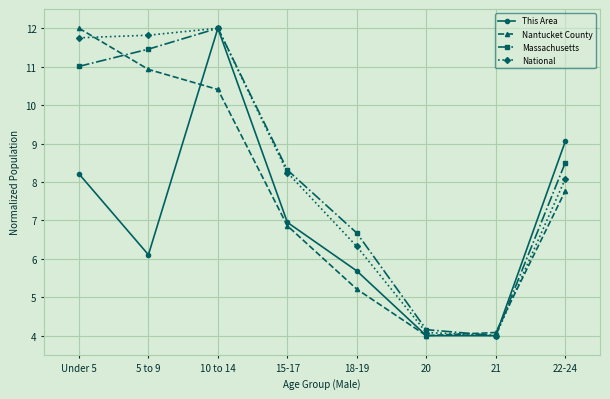

Reading left to right, list all the values displayed in this chart.

This Area: 8.2	6.1	12.0	6.9	5.7	4.0	4.0	9.1
Nantucket County: 12.0	10.9	10.4	6.9	5.2	4.0	4.1	7.8
Massachusetts: 11.0	11.5	12.0	8.3	6.7	4.2	4.0	8.5
National: 11.8	11.8	12.0	8.2	6.3	4.1	4.0	8.1